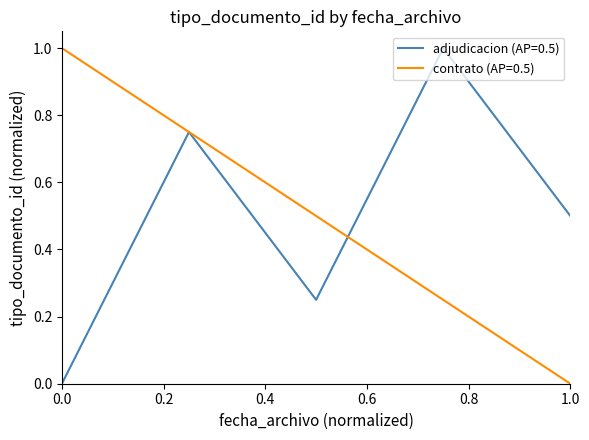

True or false: adjudicacion (AP=0.5) has a value of 0.9 at 1.0.

False